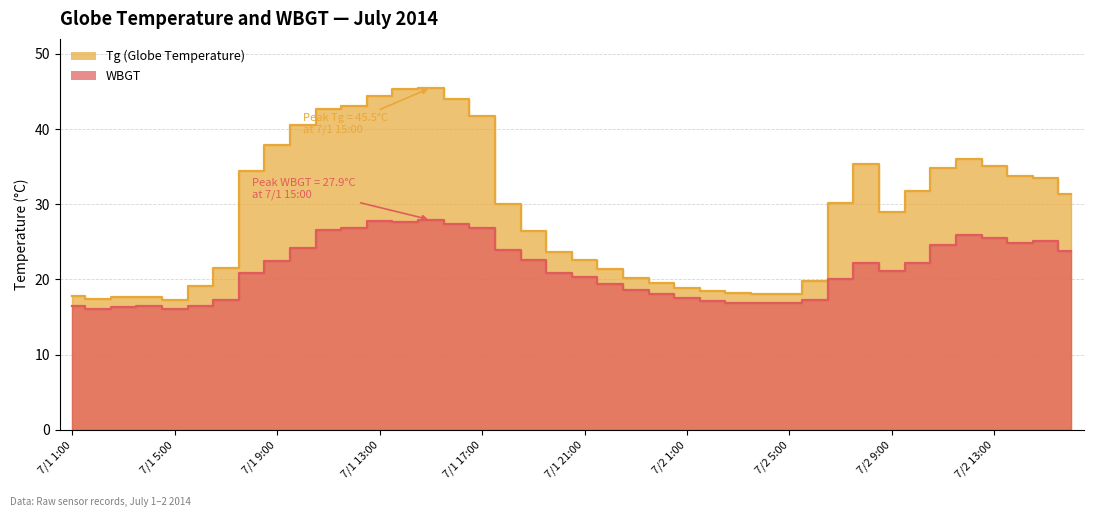

In WBGT, how many points are higher than both neighbors (excluding endpoints)?

6